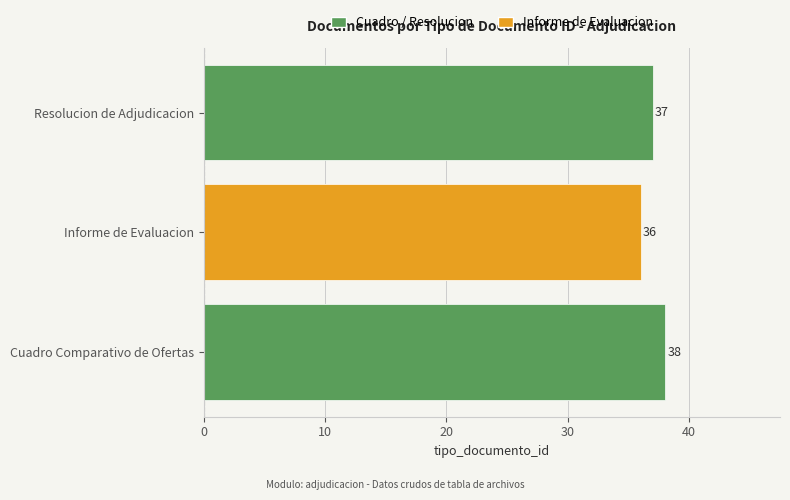

What is the minimum value shown in the chart?

36